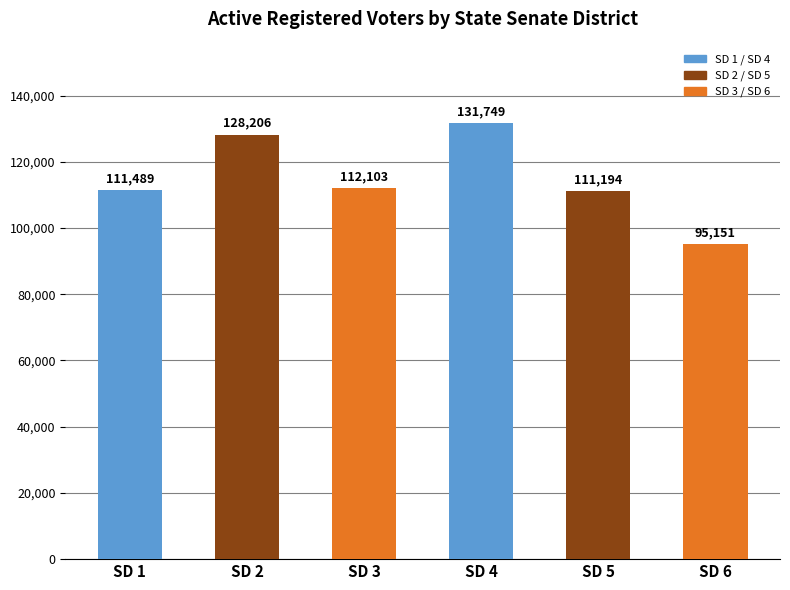

How many bars are there in total?

6